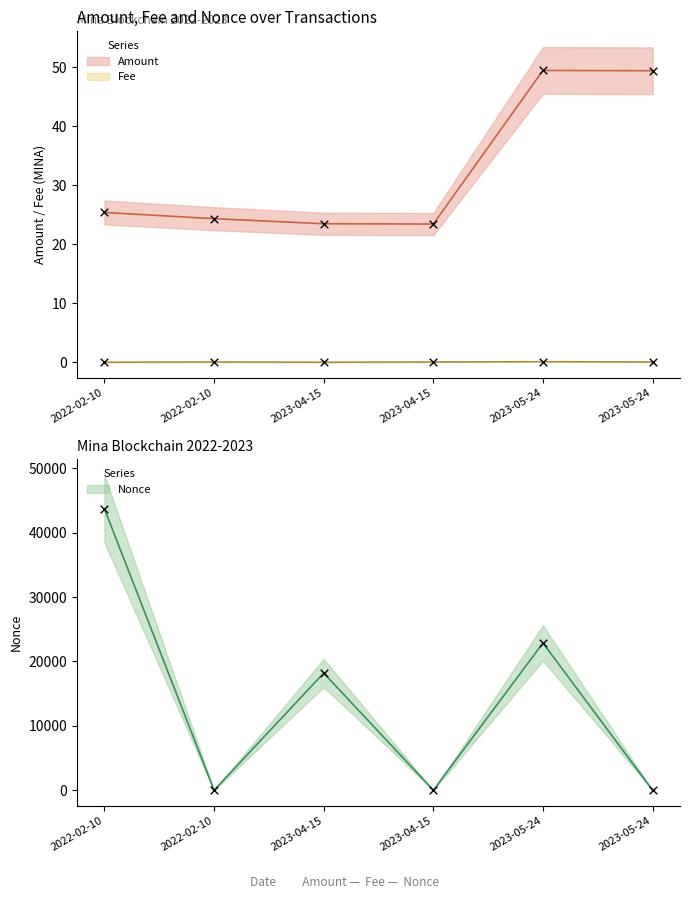

What are all the series names shown in the legend?

Amount, Fee, Nonce